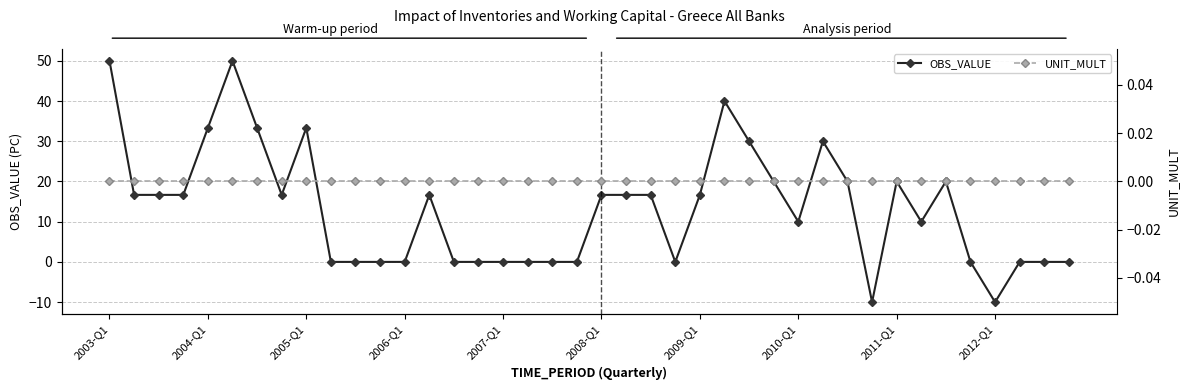

True or false: UNIT_MULT has more than 2 interior local peaks.

False